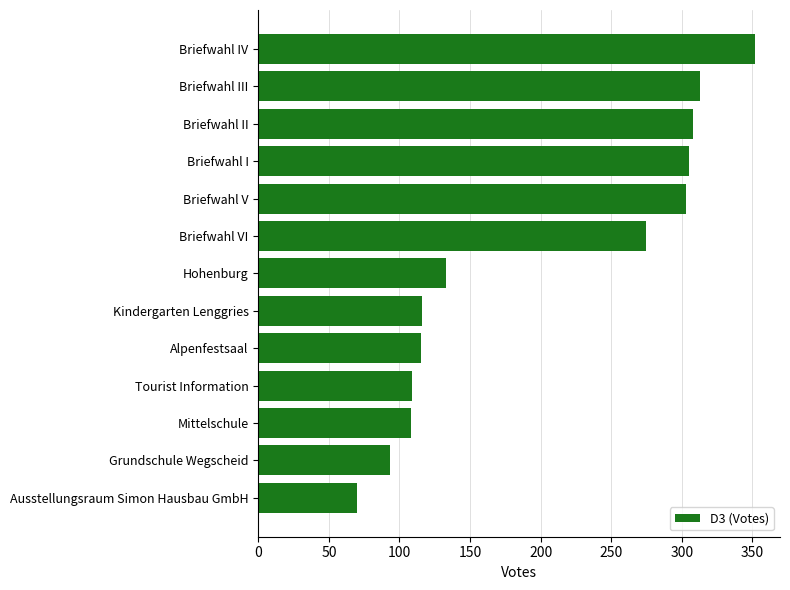

What is the minimum value shown in the chart?

70